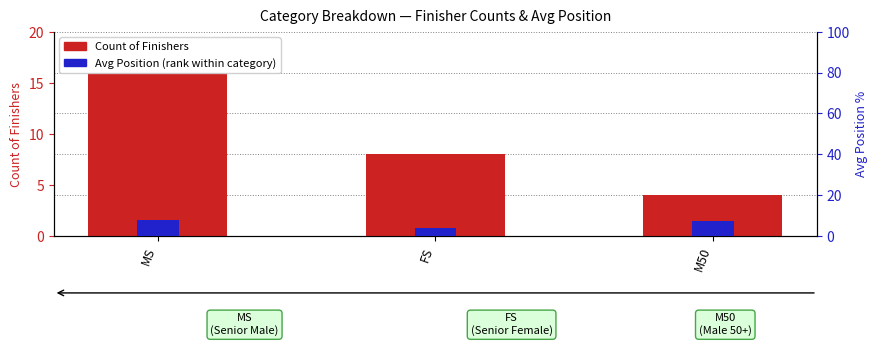

Which series changed the most between MS and M50?

Count of Finishers